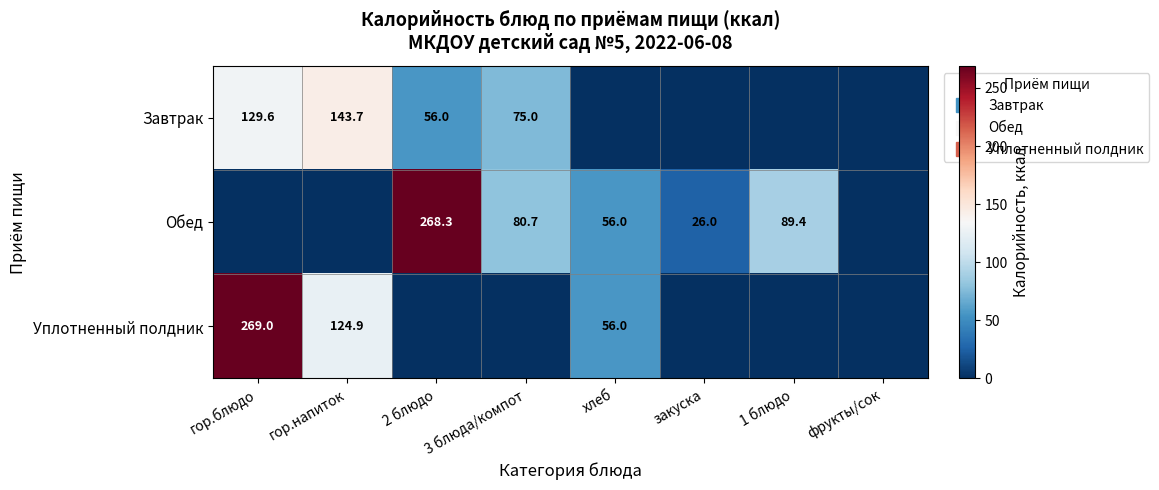

At which label is Уплотненный полдник closest to 134?

гор.напиток